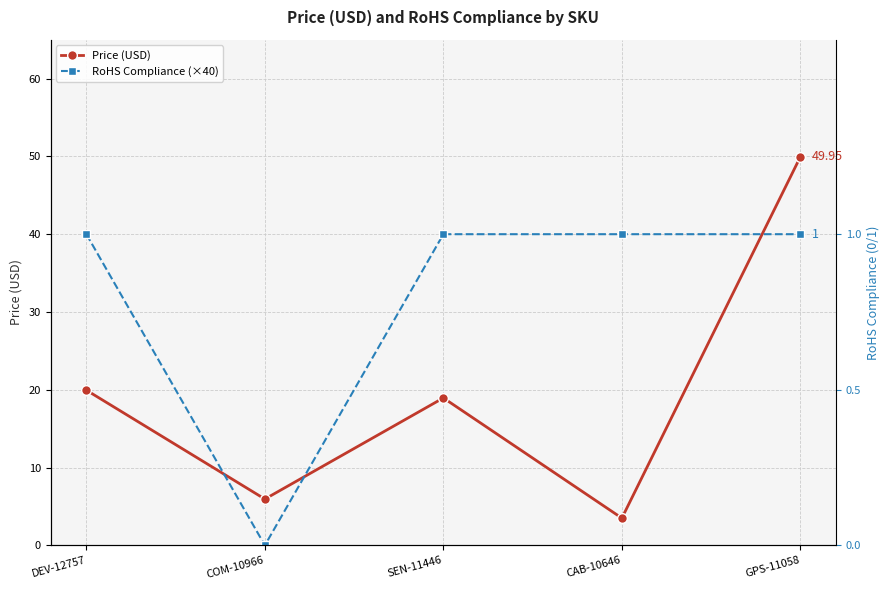

The value of RoHS Compliance (×40) at SEN-11446 is 40.0. True or false?

True